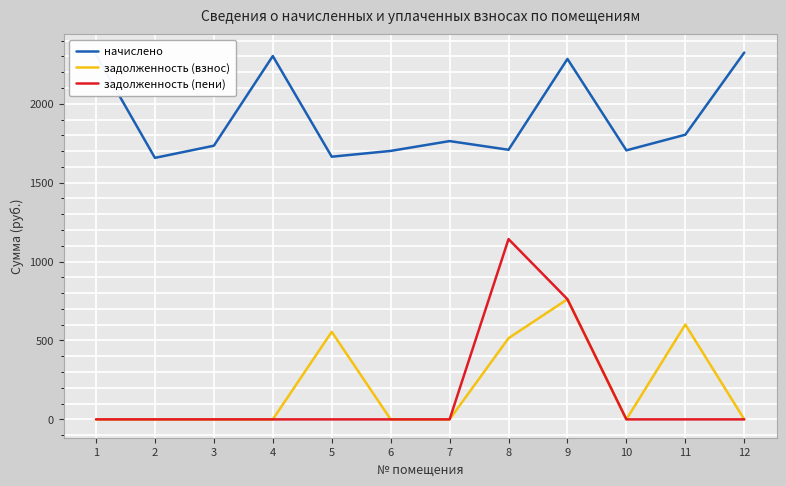

Is this an area chart (filled region under the line)?

No